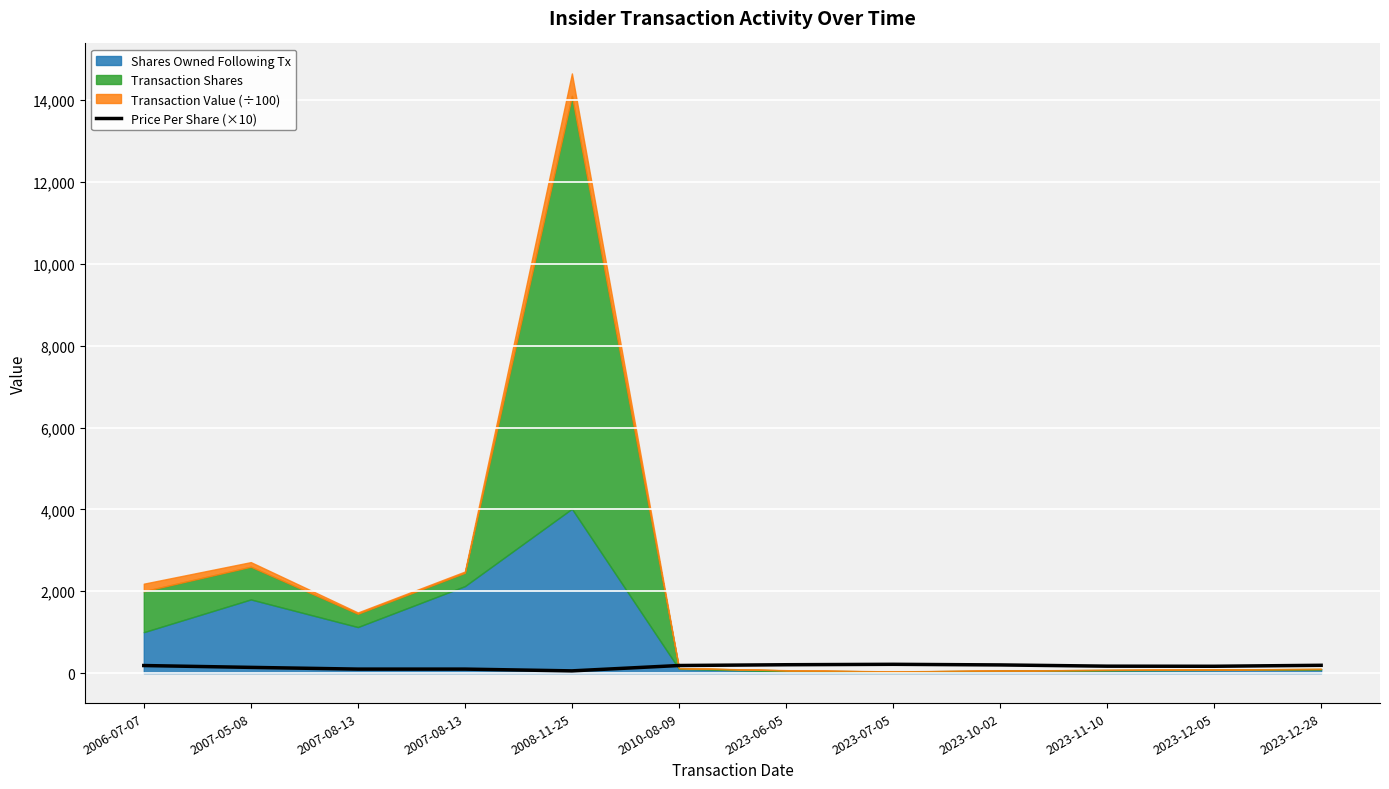

Reading left to right, transcribe all the data shown in this chart.

2006-07-07=185.0	2007-05-08=140.0	2007-08-13=97.8	2007-08-13=97.8	2008-11-25=54.5	2010-08-09=185.5	2023-06-05=204.6	2023-07-05=214.9	2023-10-02=199.9	2023-11-10=169.5	2023-12-05=167.0	2023-12-28=190.9